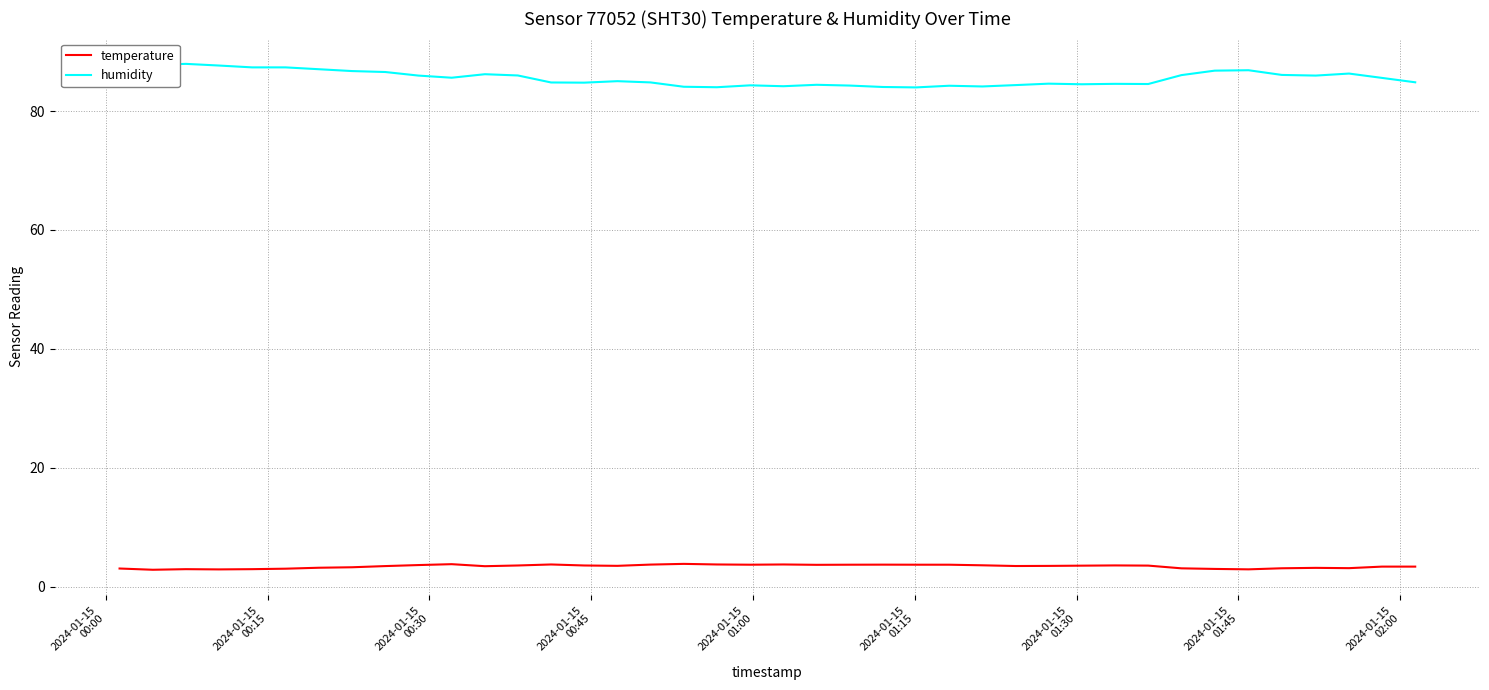

True or false: temperature and humidity cross at least once.

False